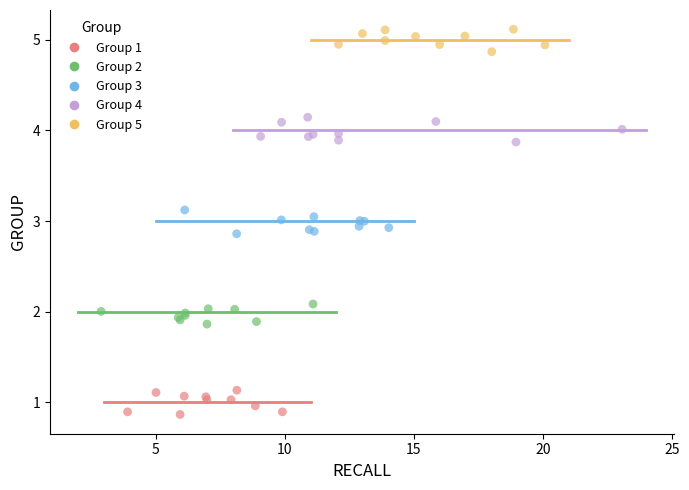

Which series reaches the maximum Y coordinate?

Group 5